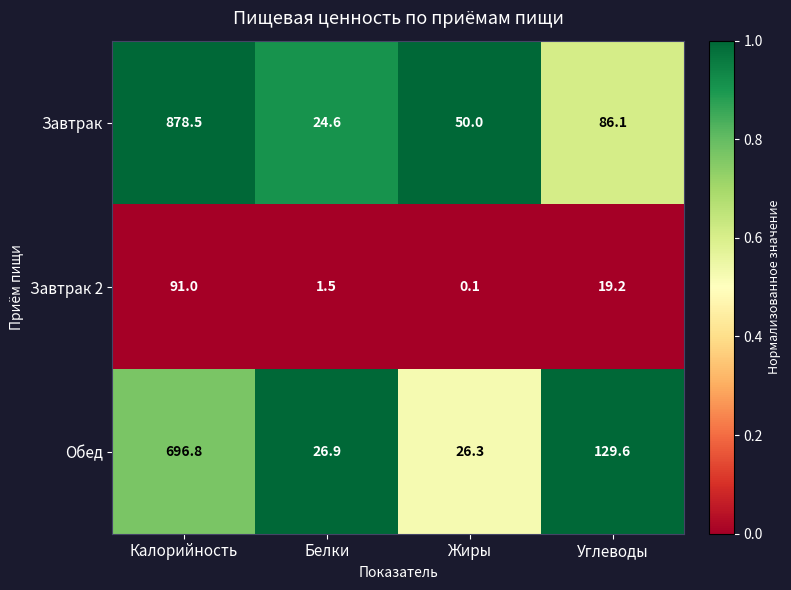

What is the difference between the maximum and minimum values in the Обед series?

670.5